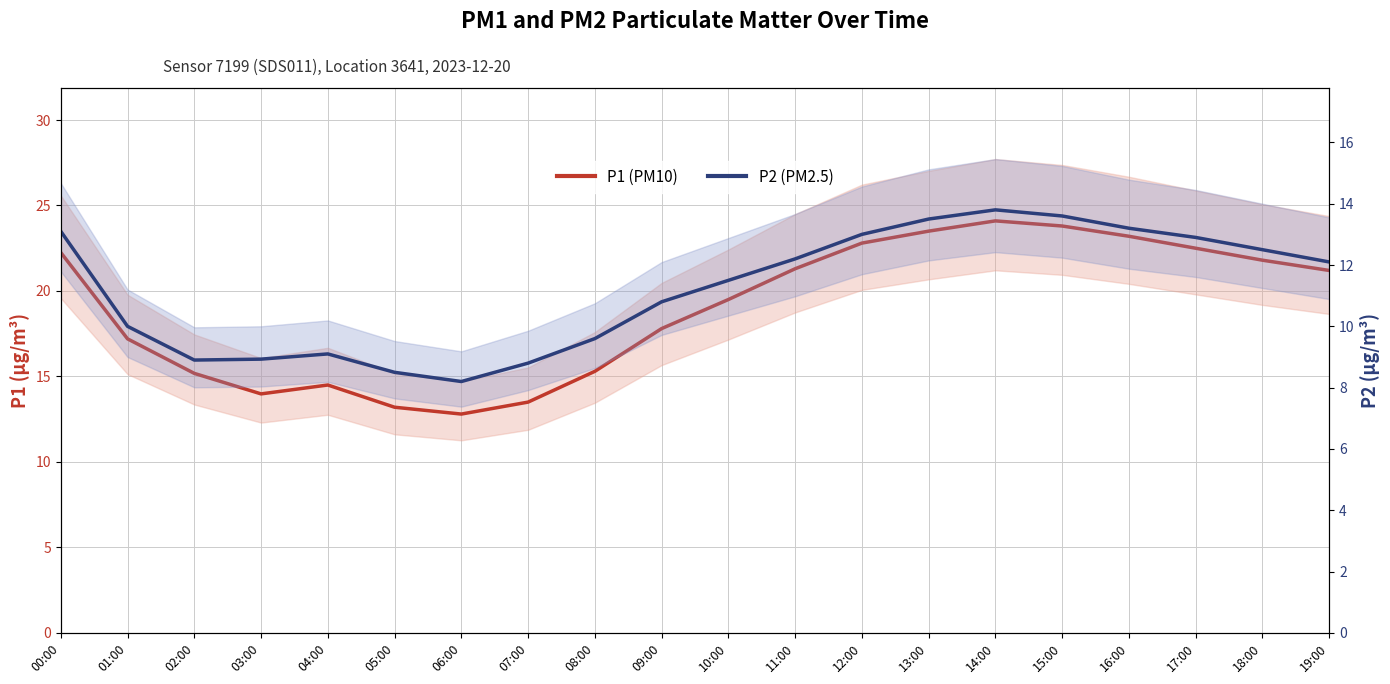

What is the sum of all P2 (PM2.5) values?

224.2